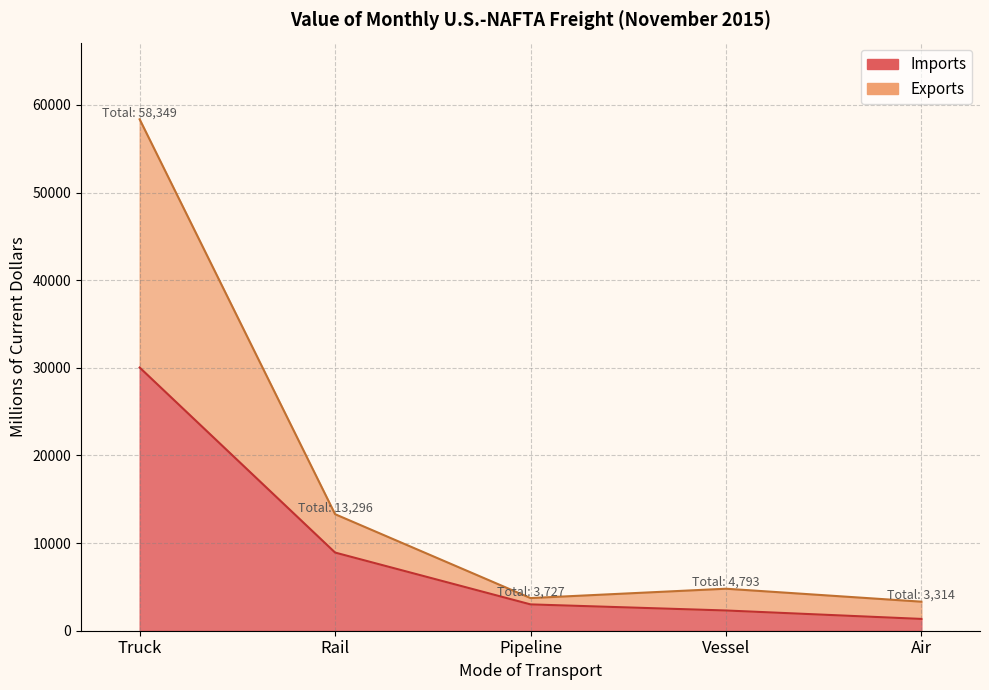

What is the label of the 3rd point from the right?

Pipeline